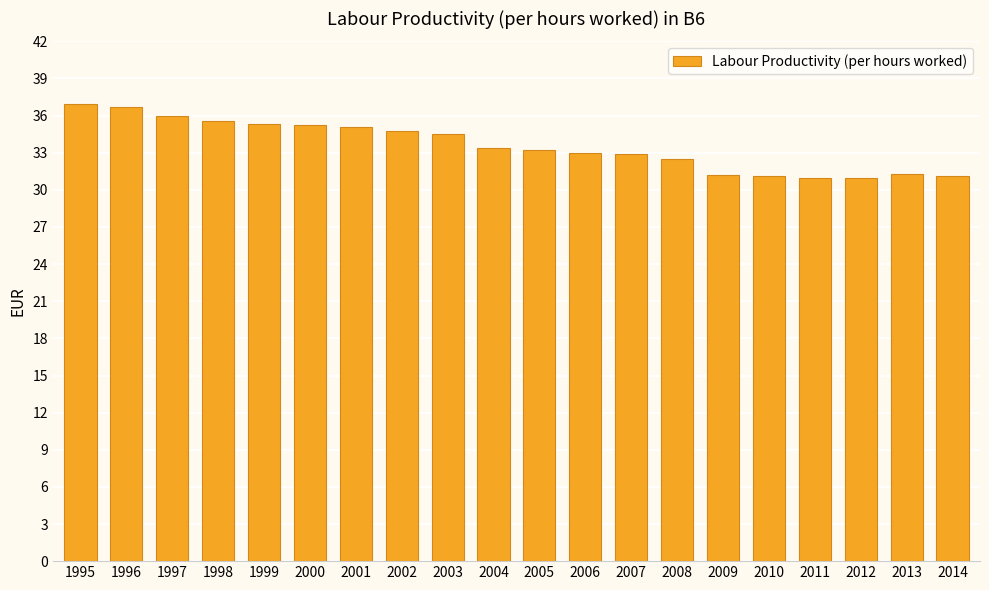

What is the difference between the values at 1996 and 2001?

1.6